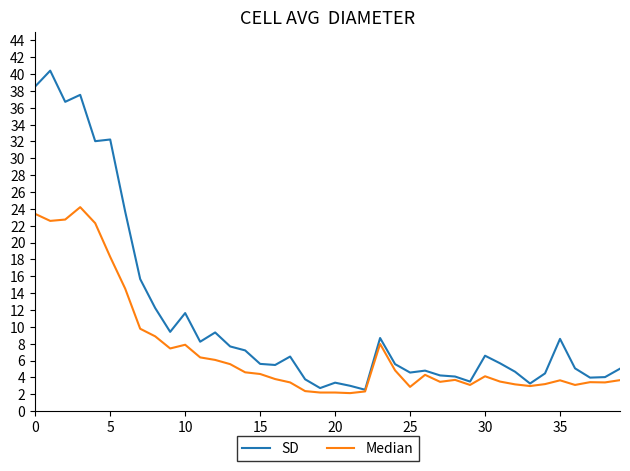

What is the smallest value displayed?

2.1